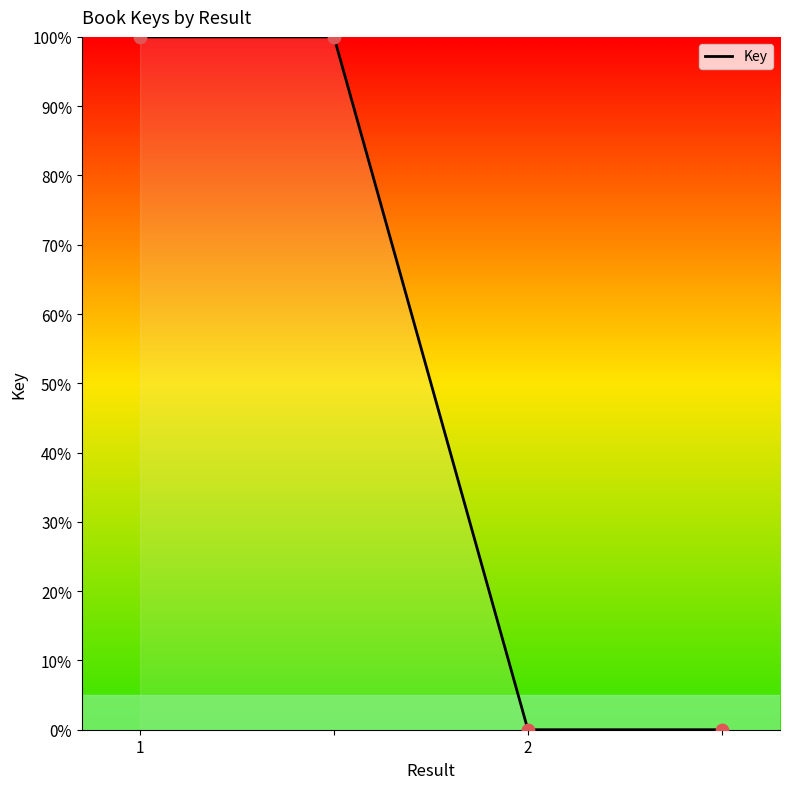

True or false: the data has more than 1 interior local peaks.

False